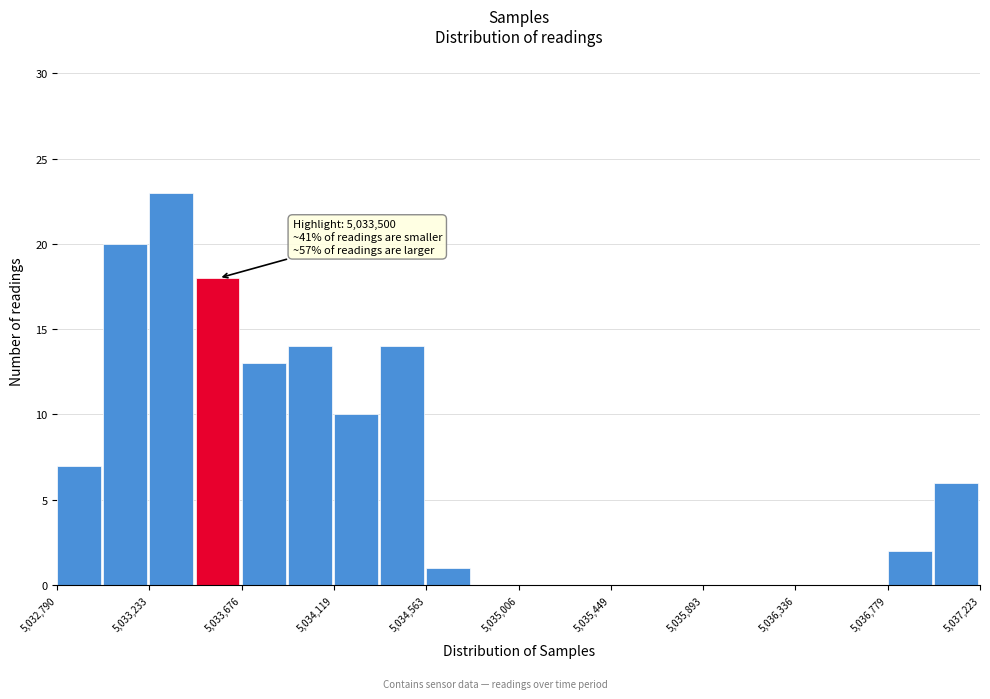

Which range on the x-axis has the tallest bar?

5033250 to 5033450